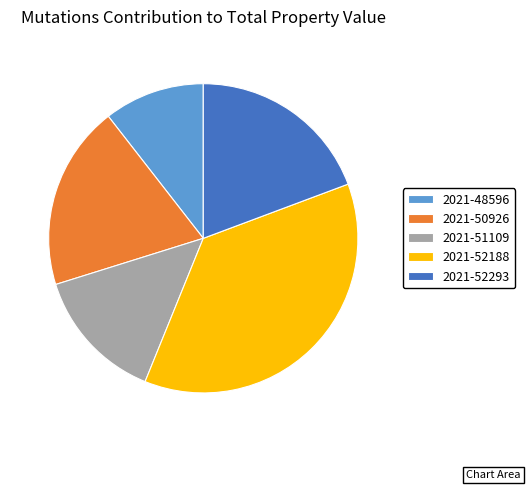

What is the smallest slice in the pie chart?

2021-48596